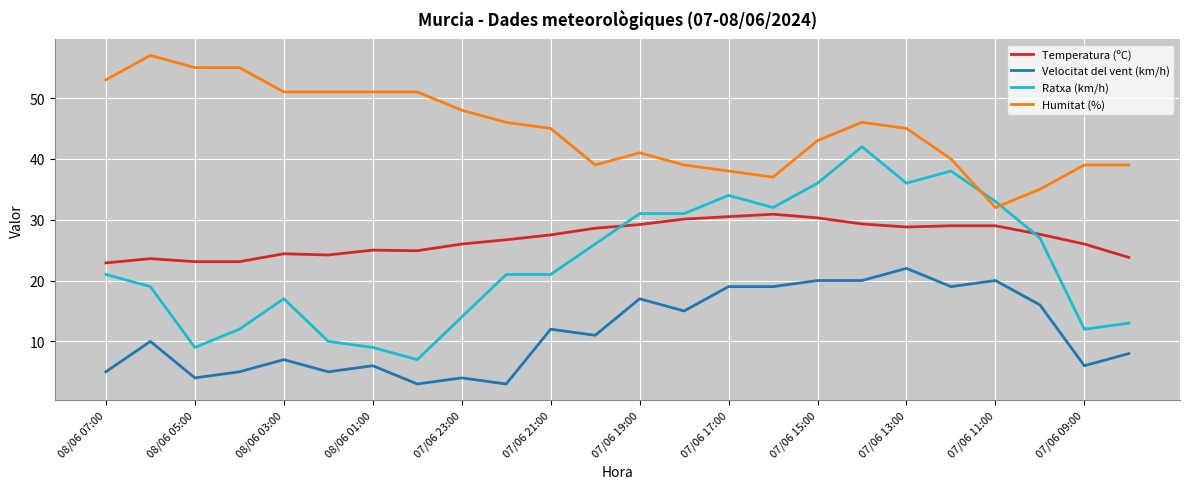

What is the difference between the maximum and minimum values in the Ratxa (km/h) series?

35.0